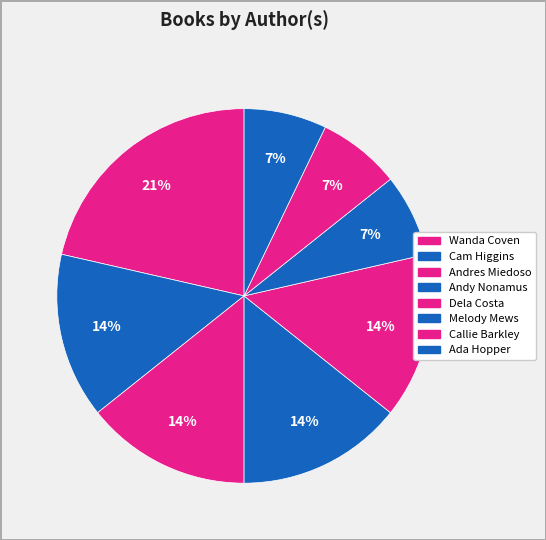

How many slices are in this pie chart?

8